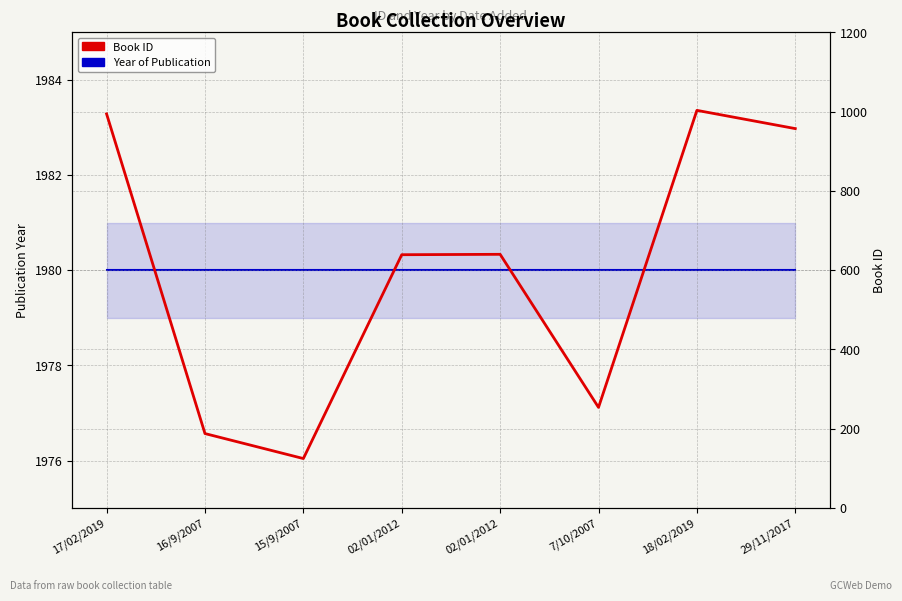

At which label is Book ID (12-record average) closest to 564?

02/01/2012